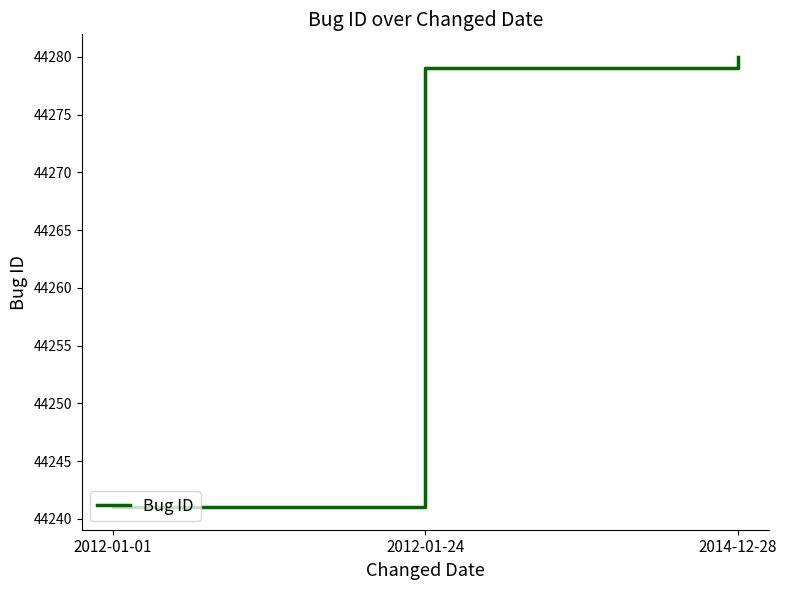

Does the chart have visible grid lines?

No